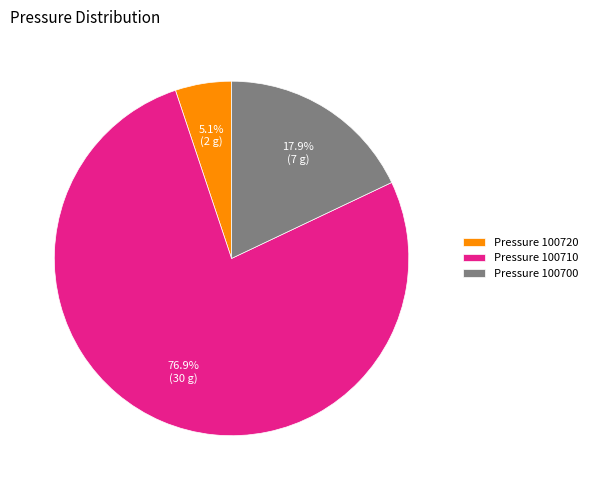

How many segments does this pie chart have?

3